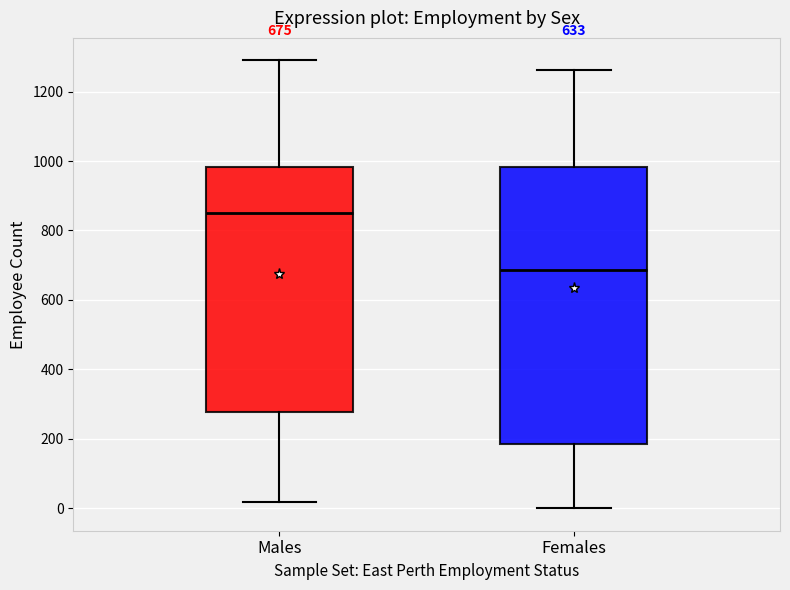

Which box has the highest median line?

Males